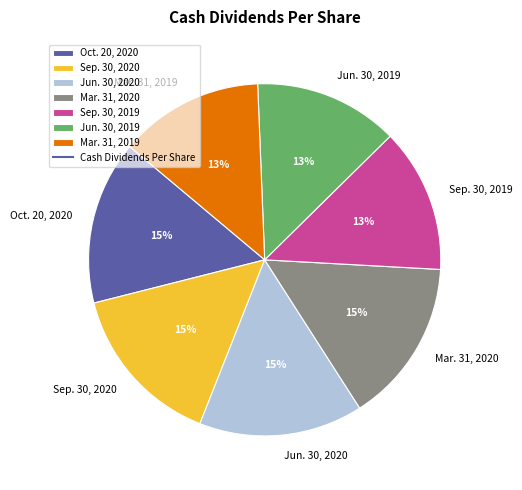

Is there a majority slice in this chart?

No